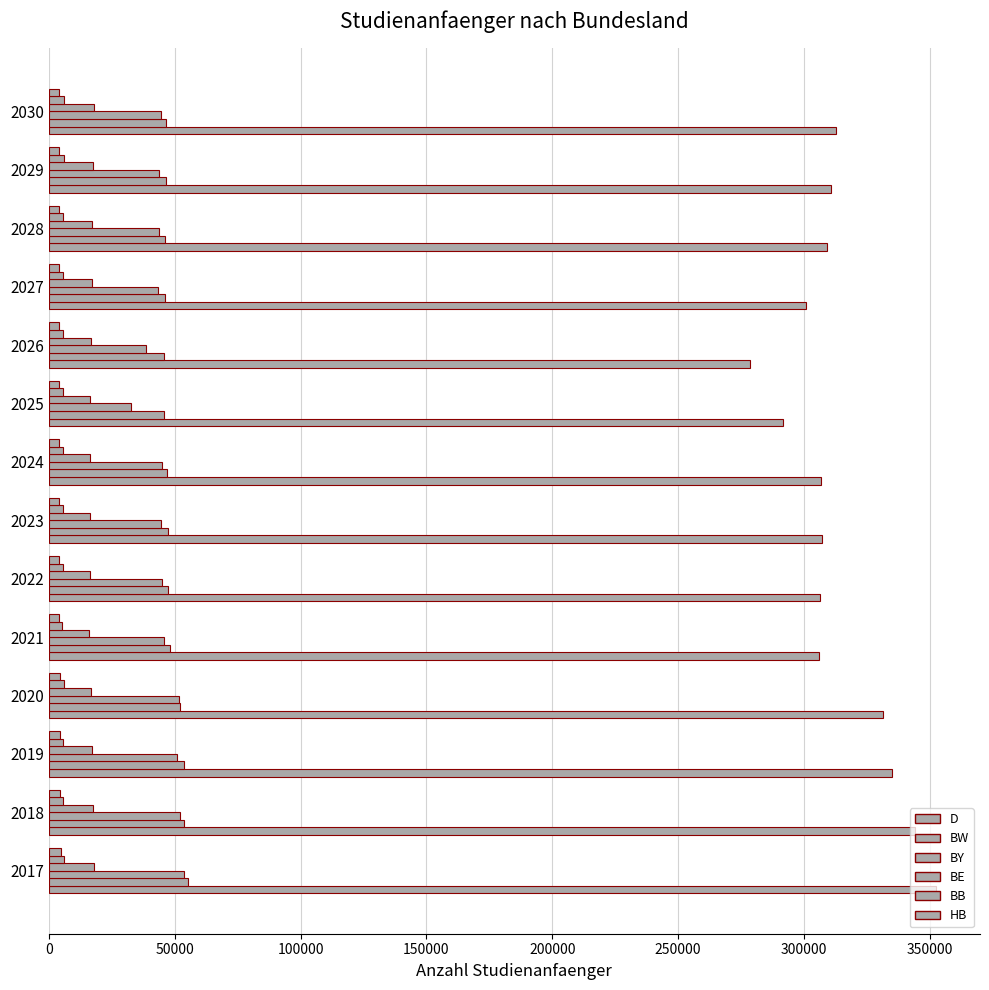

How many series are shown in this chart?

6